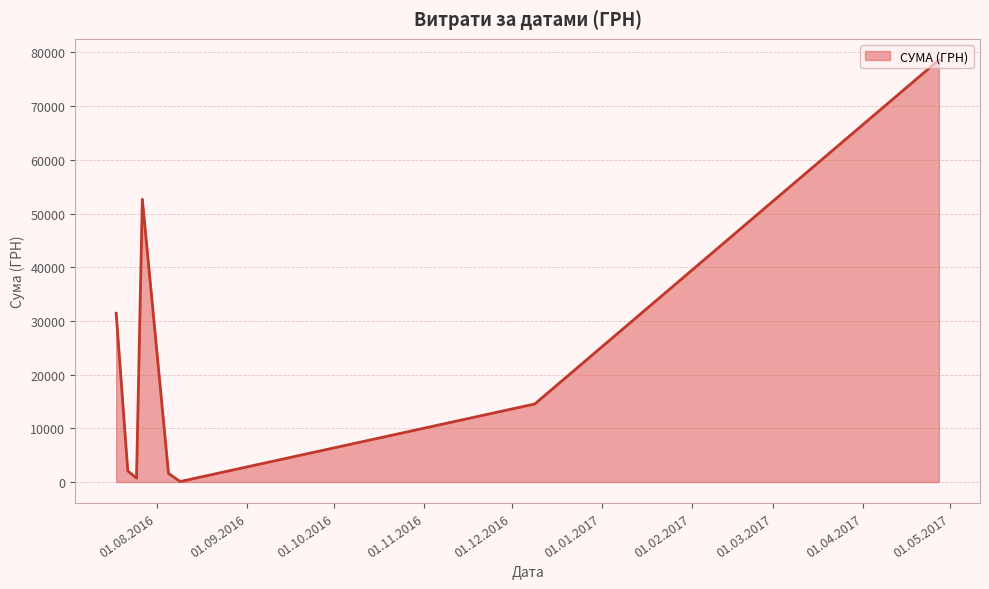

True or false: the data has more than 0 interior local peaks.

True